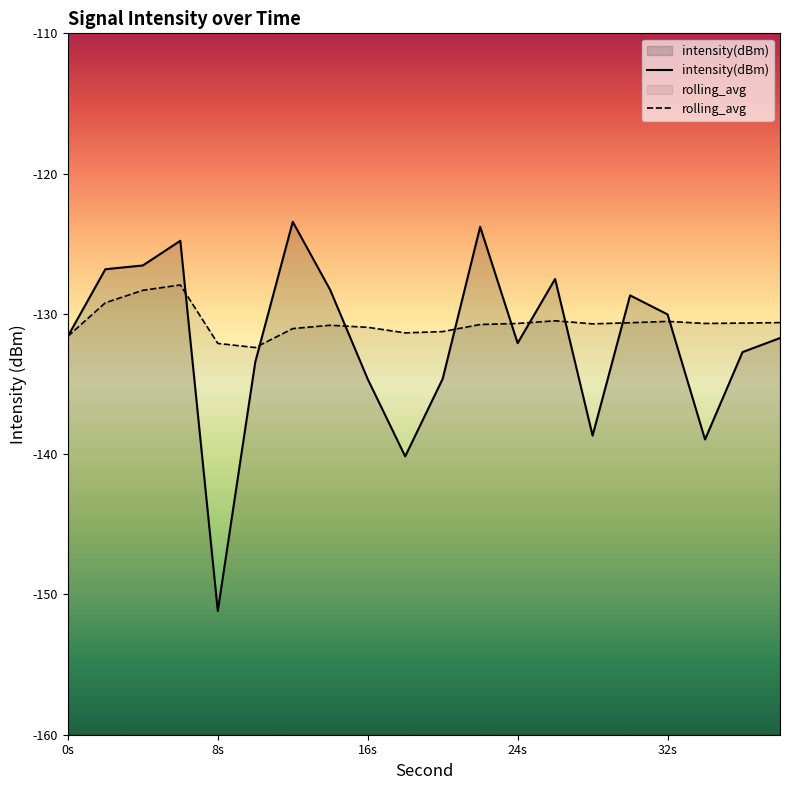

After their last crossing, which series has the higher values: rolling_avg or intensity(dBm)?

rolling_avg